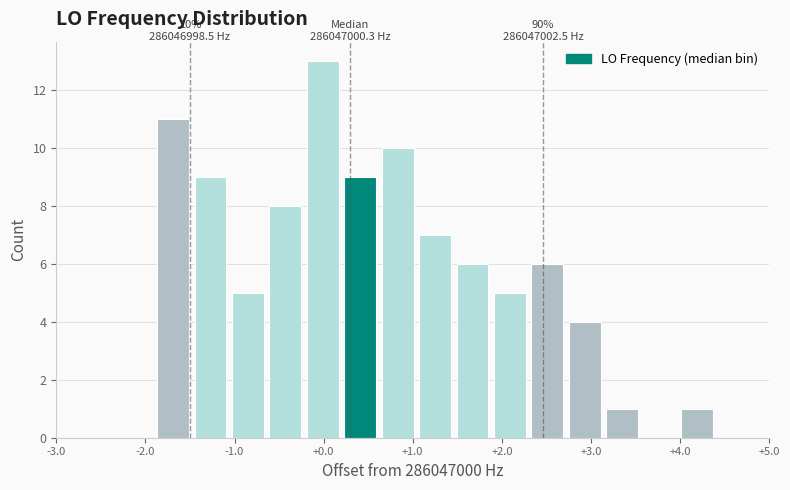

Over which range of the x-axis is the bar tallest?

-0.2 to 0.2